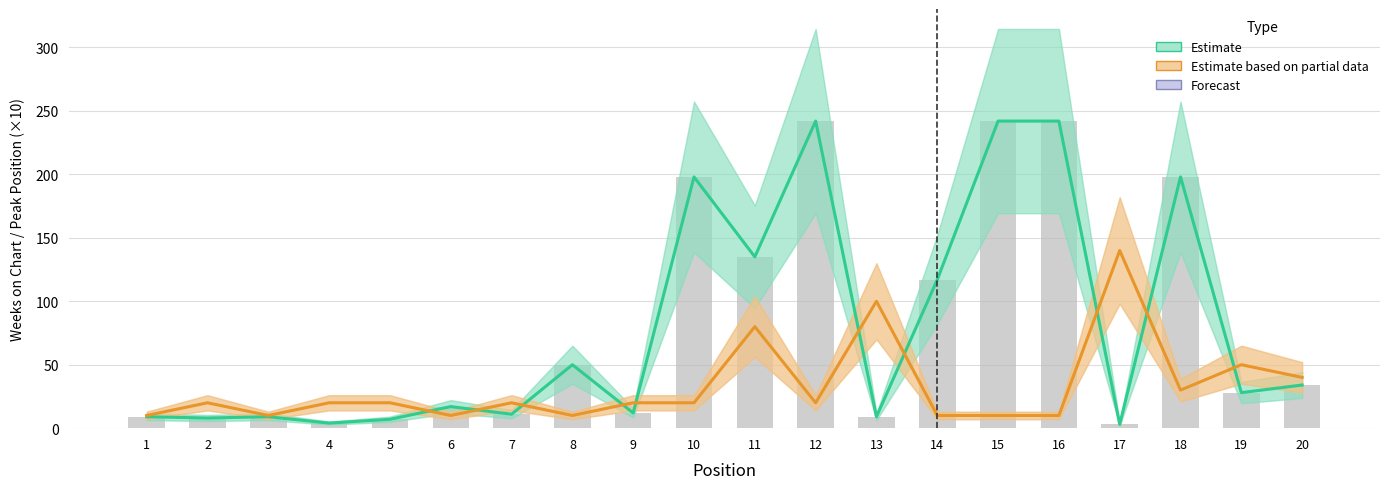

Reading left to right, extract all data points from this chart.

Weeks on Chart (Estimate): 1=9	2=8	3=9	4=4	5=7	6=17	7=11	8=50	9=12	10=198	11=135	12=242	13=9	14=117	15=242	16=242	17=3	18=198	19=28	20=34
Peak Position × 10 (Partial): 1=10	2=20	3=10	4=20	5=20	6=10	7=20	8=10	9=20	10=20	11=80	12=20	13=100	14=10	15=10	16=10	17=140	18=30	19=50	20=40